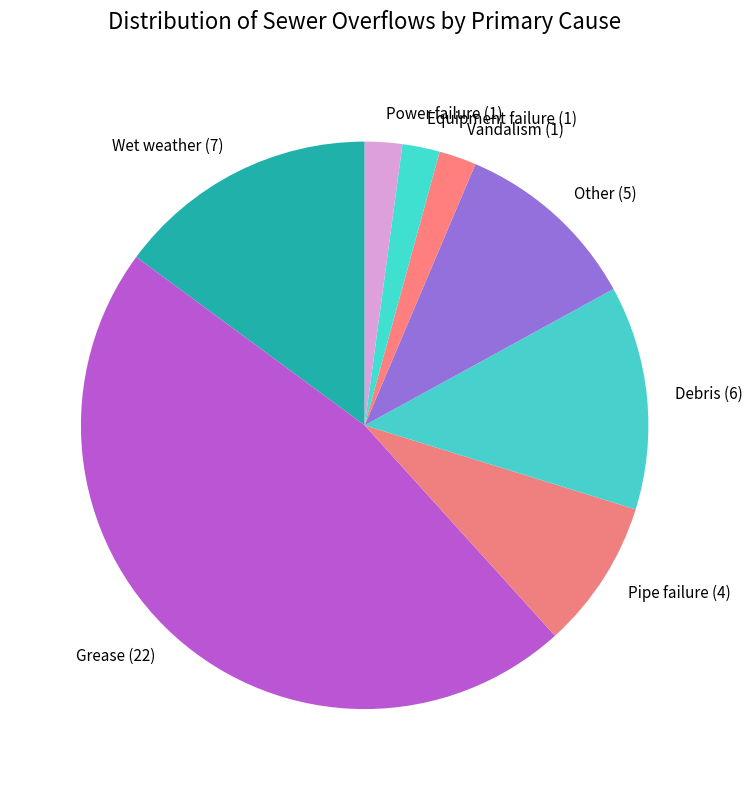

What is the largest slice in the pie chart?

Grease